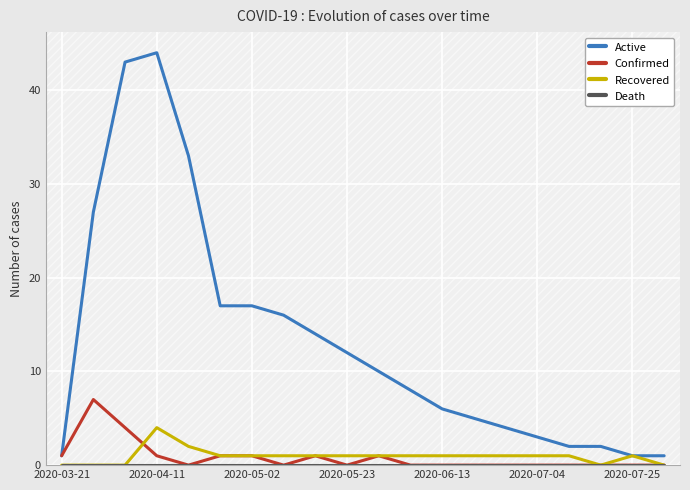

Which series has the largest total across all categories?

Active